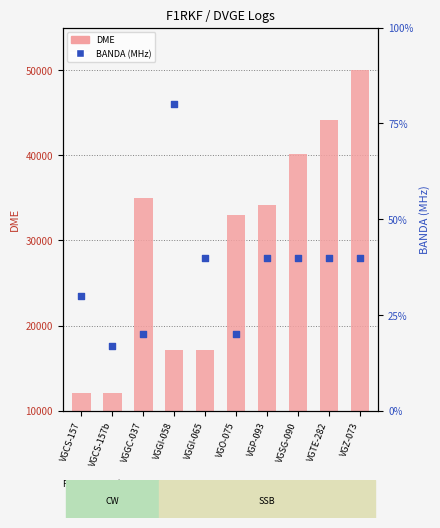

Is the value of DME at VGGI-058 greater than the value of BANDA (MHz) at VGGI-065?

Yes